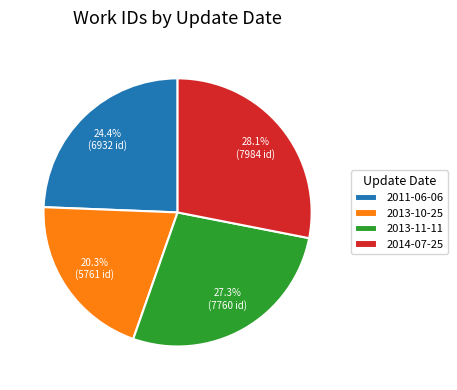

Is it true that 2014-07-25 is 33% of the pie?

False